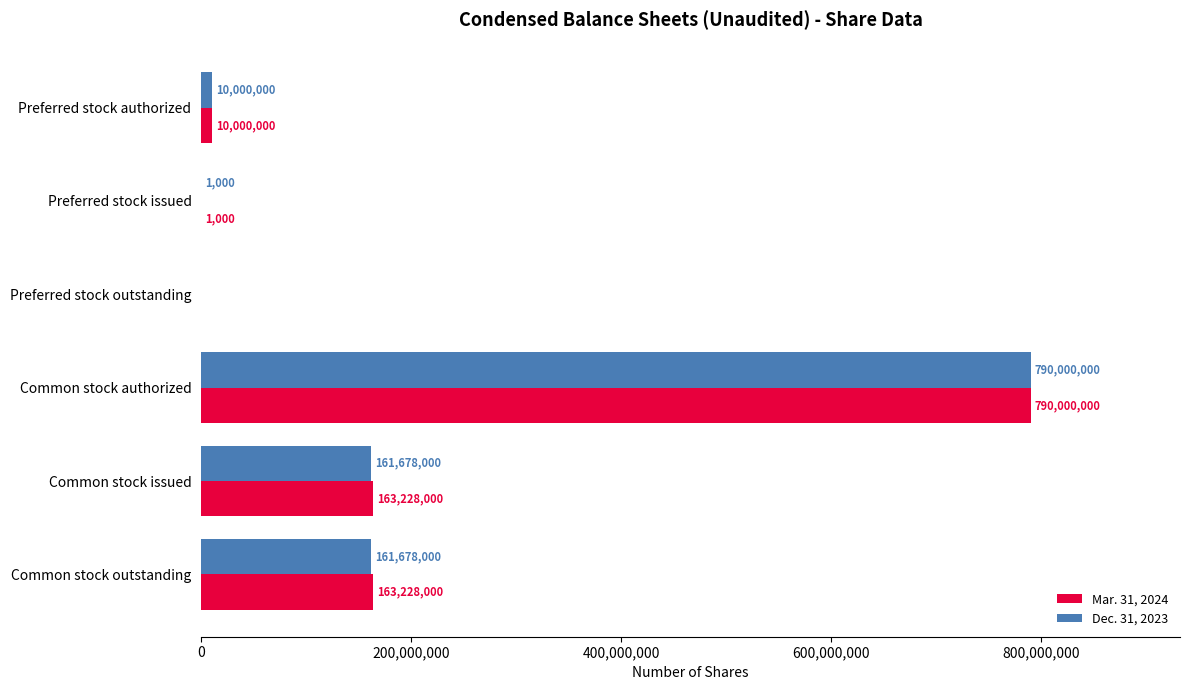

Read the Mar. 31, 2024 value at Common stock authorized.

790000000